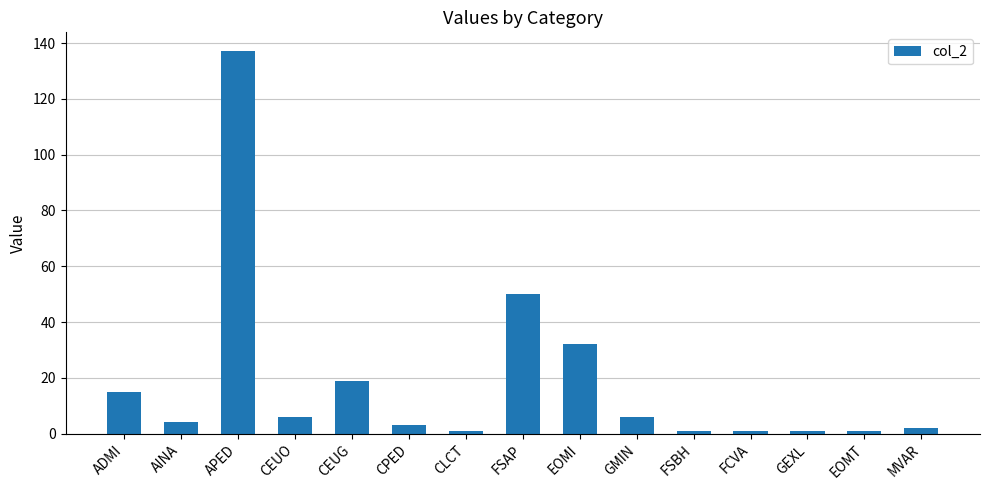

Are the bars grouped side by side (vs. stacked)?

No